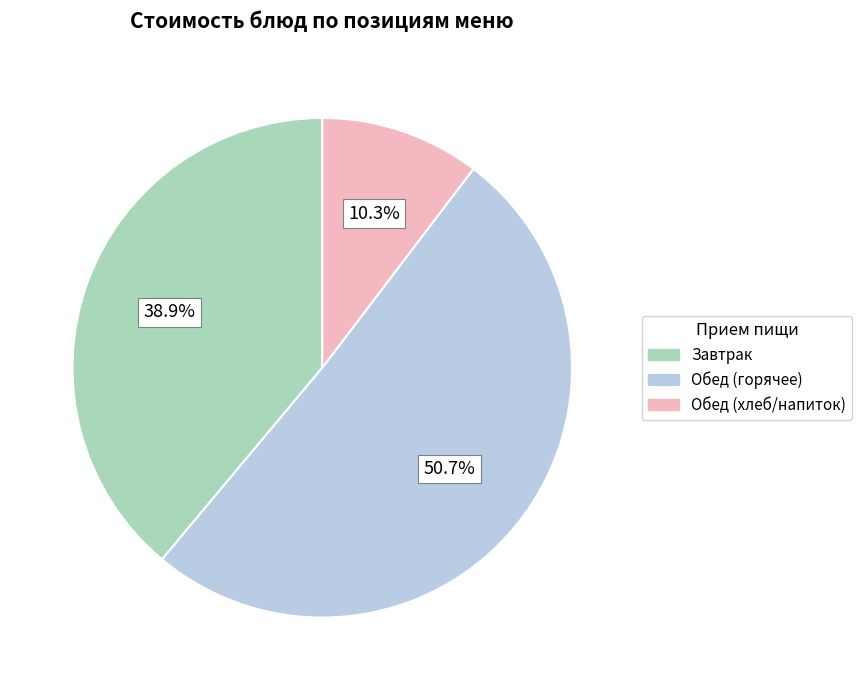

To the nearest percent, what is the average slice percentage?

33%